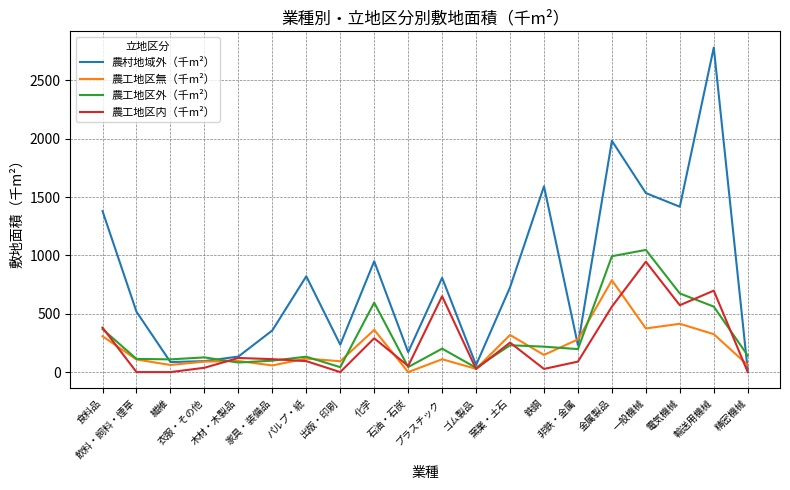

Which series has the largest range (max minus min)?

農村地域外（千m²）